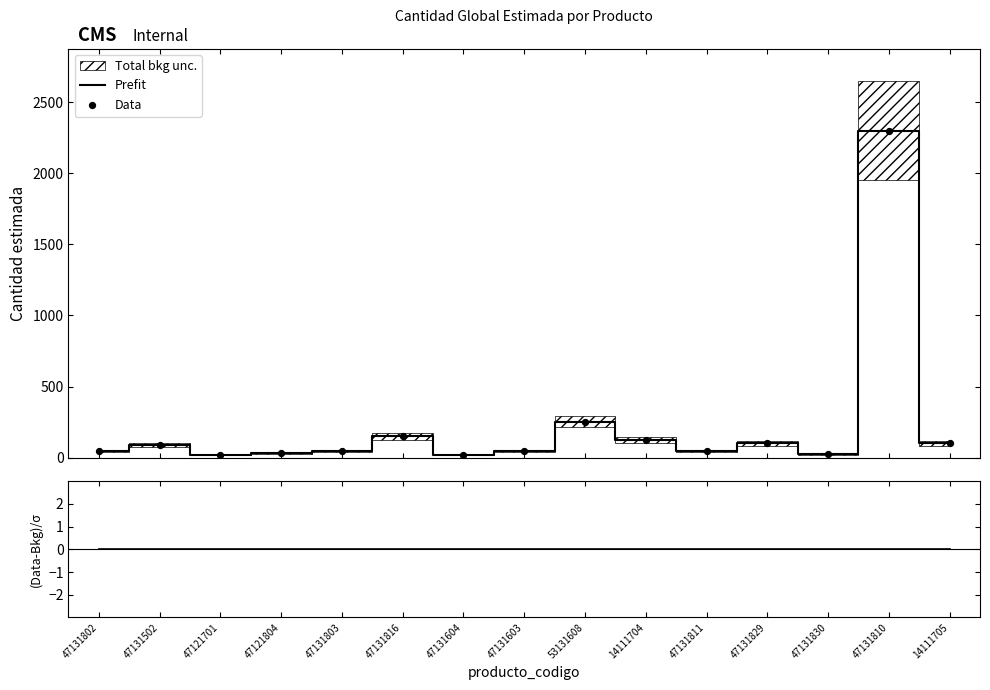

Which series reaches the maximum Y coordinate?

Prefit